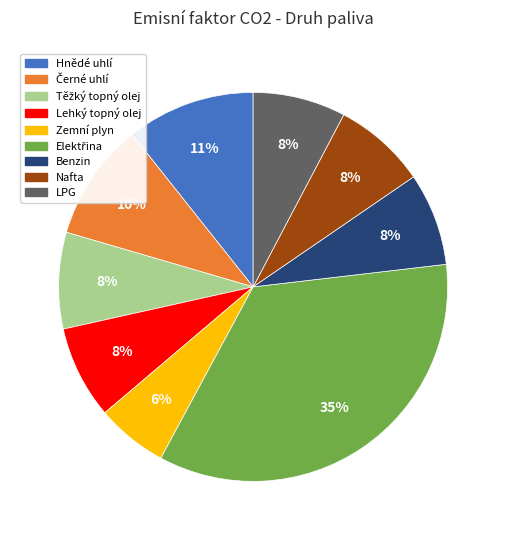

To the nearest percent, what is the average slice percentage?

11%